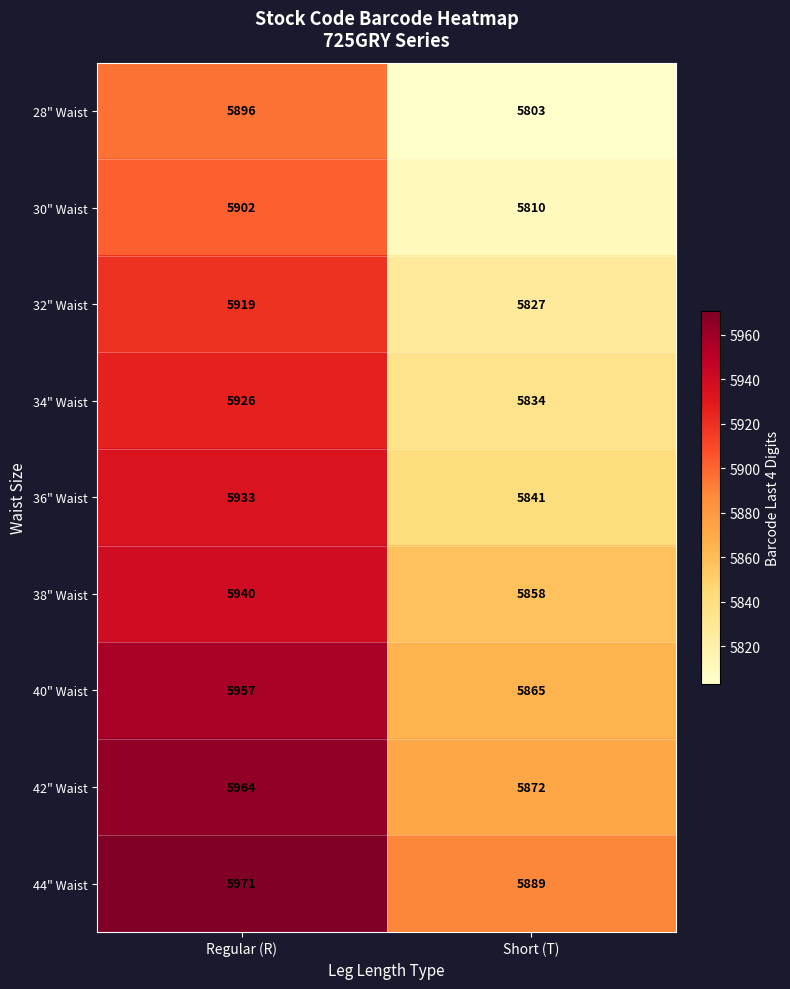

Which series changed the most between Regular (R) and Short (T)?

28" Waist